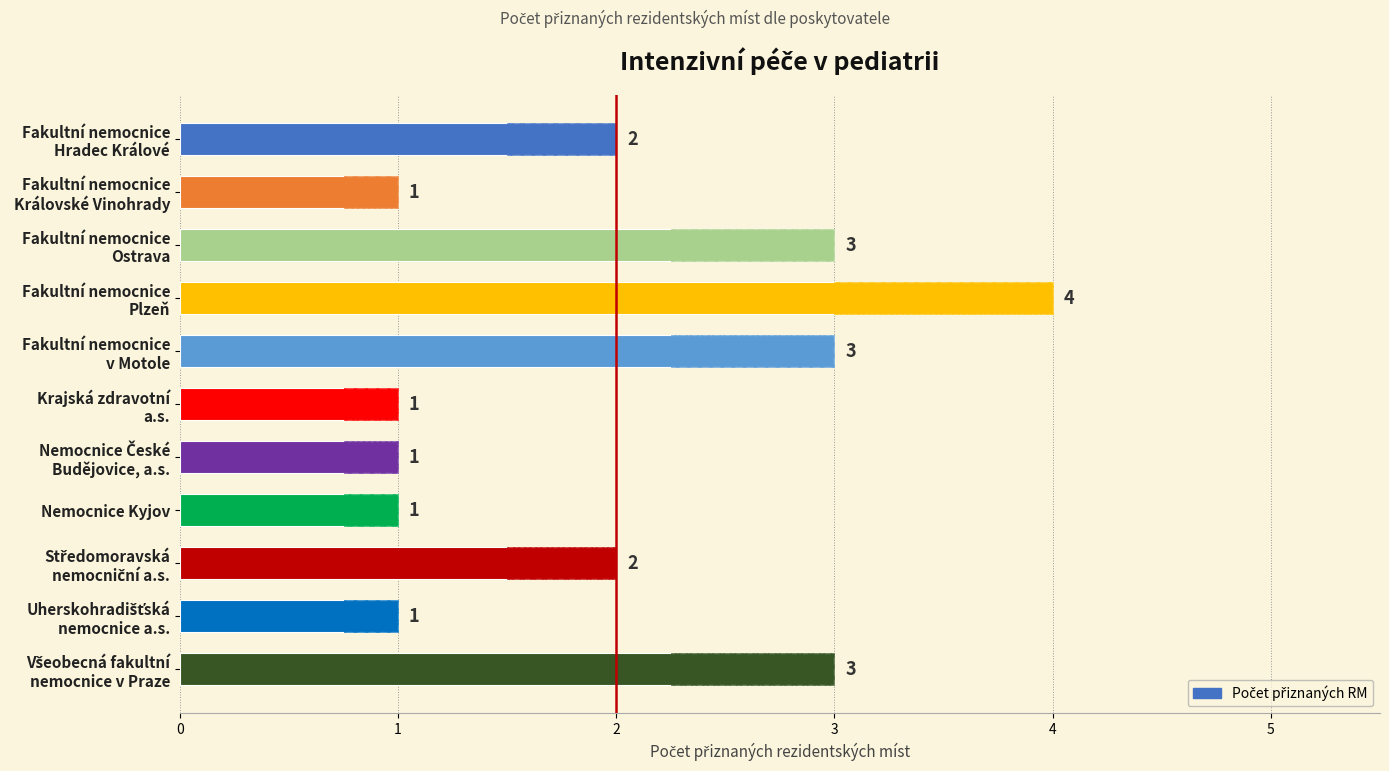

How many values are between 1 and 3?

10